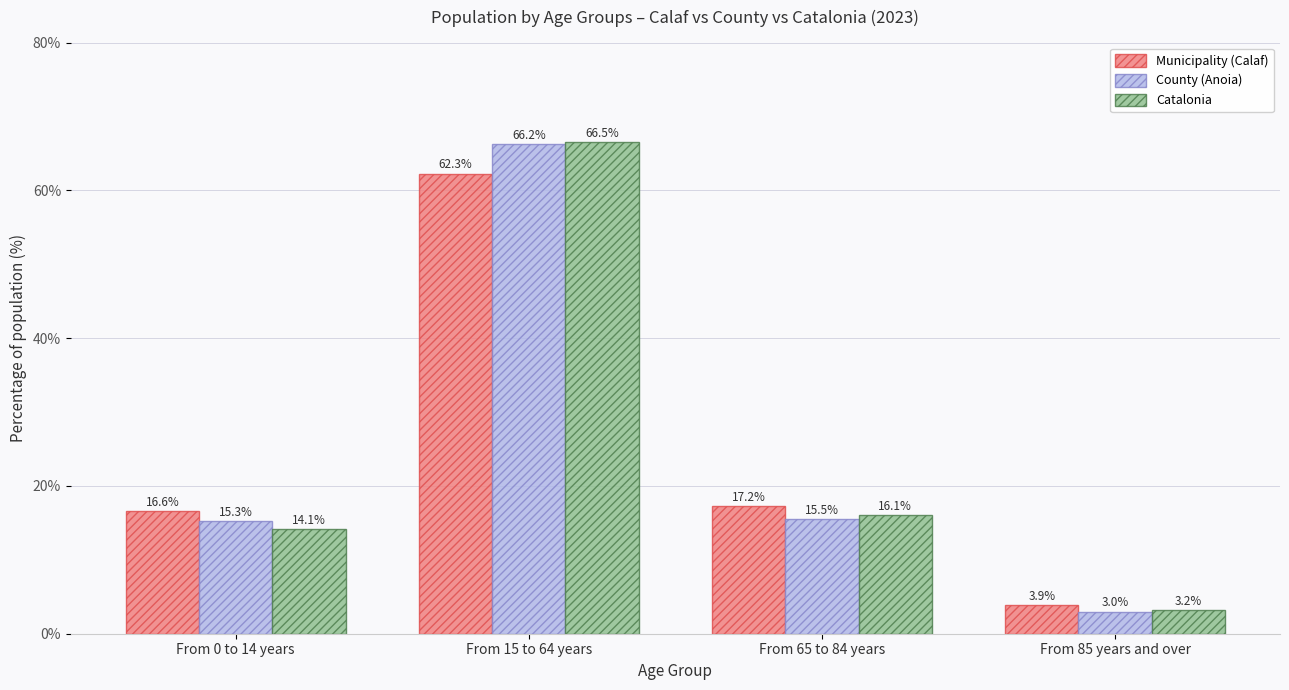

Reading left to right, list all the values displayed in this chart.

Municipality (Calaf): 16.6	62.3	17.2	3.9
County (Anoia): 15.3	66.2	15.5	3.0
Catalonia: 14.1	66.5	16.1	3.2